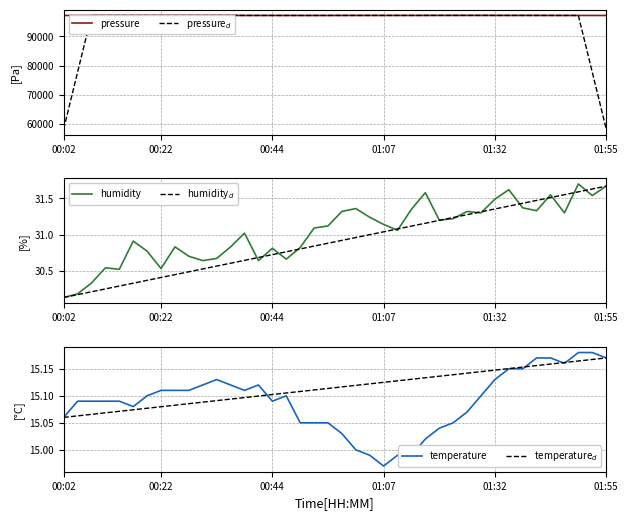

True or false: pressure and temperature$_d$ cross at least once.

False